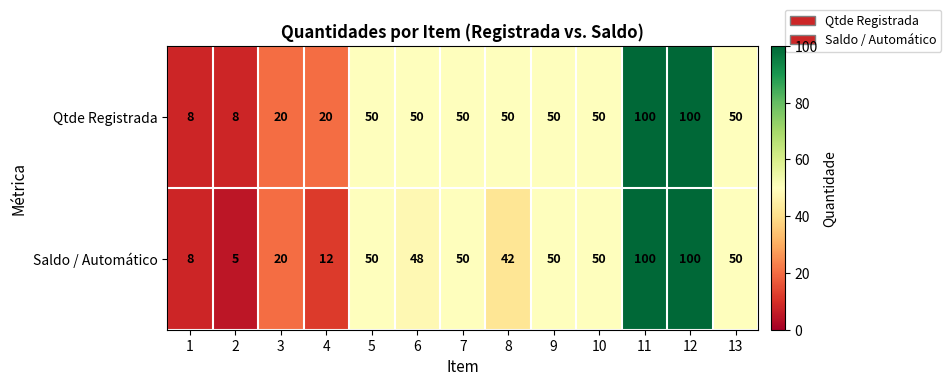

Reading right to left, list all the values displayed in this chart.

Qtde Registrada: 13=50	12=100	11=100	10=50	9=50	8=50	7=50	6=50	5=50	4=20	3=20	2=8	1=8
Saldo / Automático: 13=50	12=100	11=100	10=50	9=50	8=42	7=50	6=48	5=50	4=12	3=20	2=5	1=8